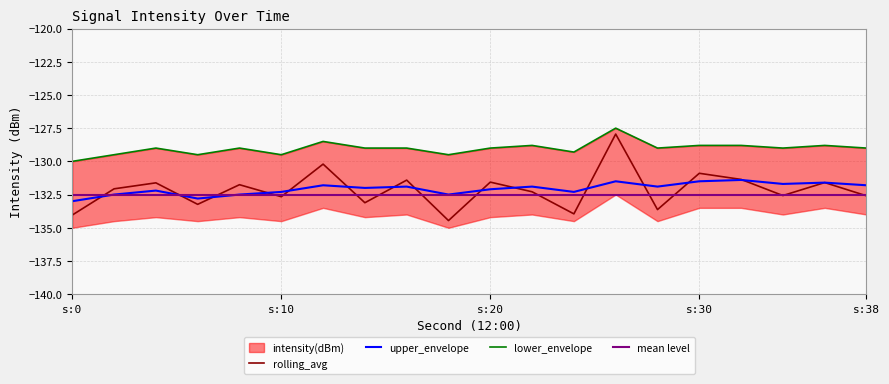

What is the highest value of the rolling_avg series?

-127.9